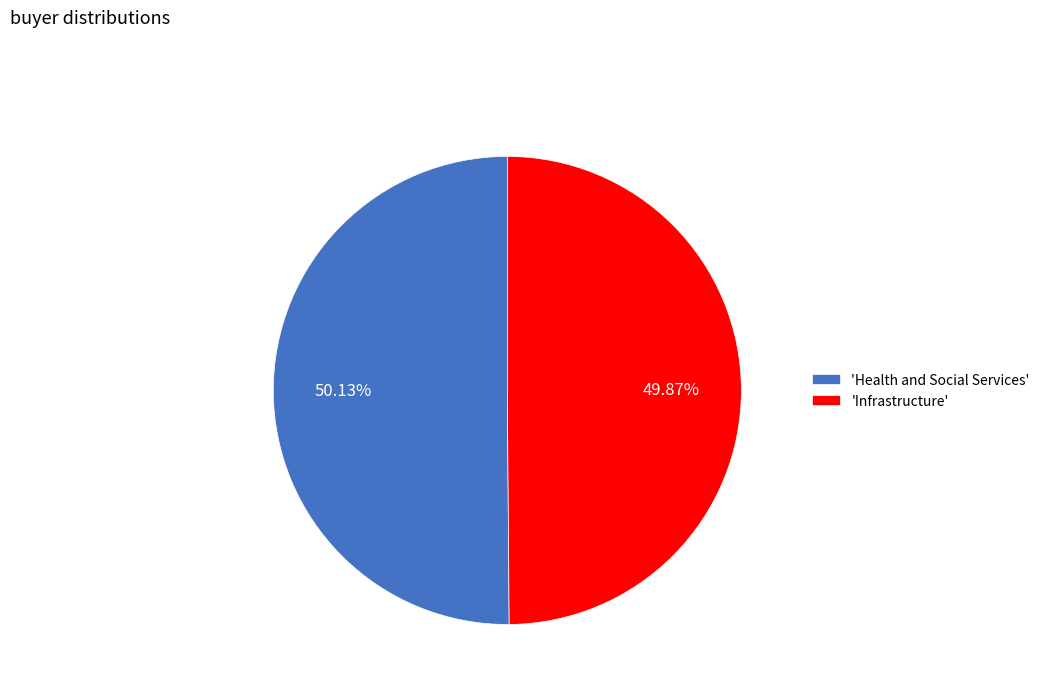

Approximately how many times larger is the value at 'Infrastructure' compared to 'Health and Social Services'?

1.0